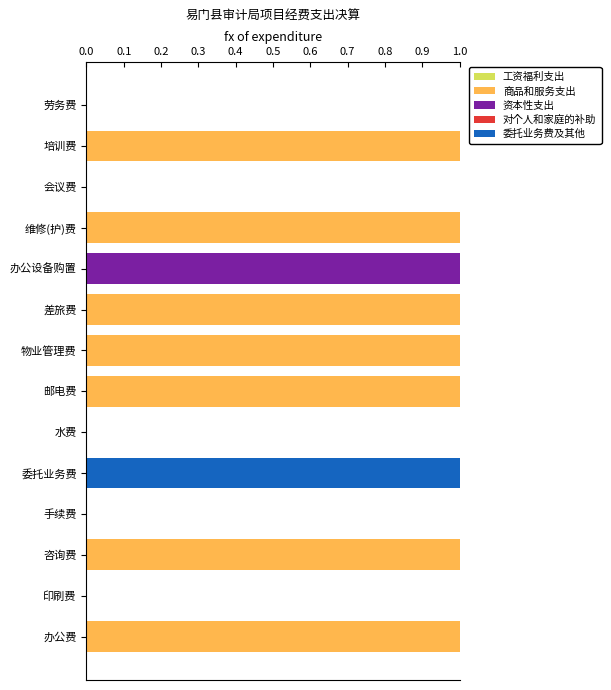

True or false: 商品和服务支出 has a value of 2 at 邮电费.

False